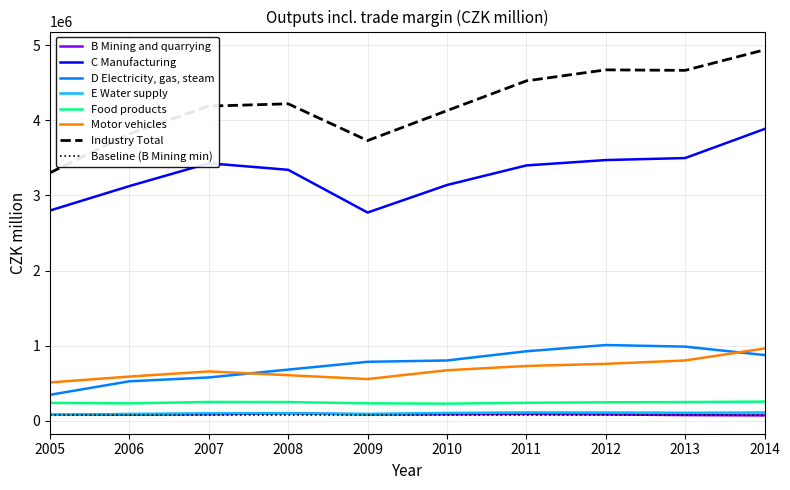

What is the smallest value displayed?

70246